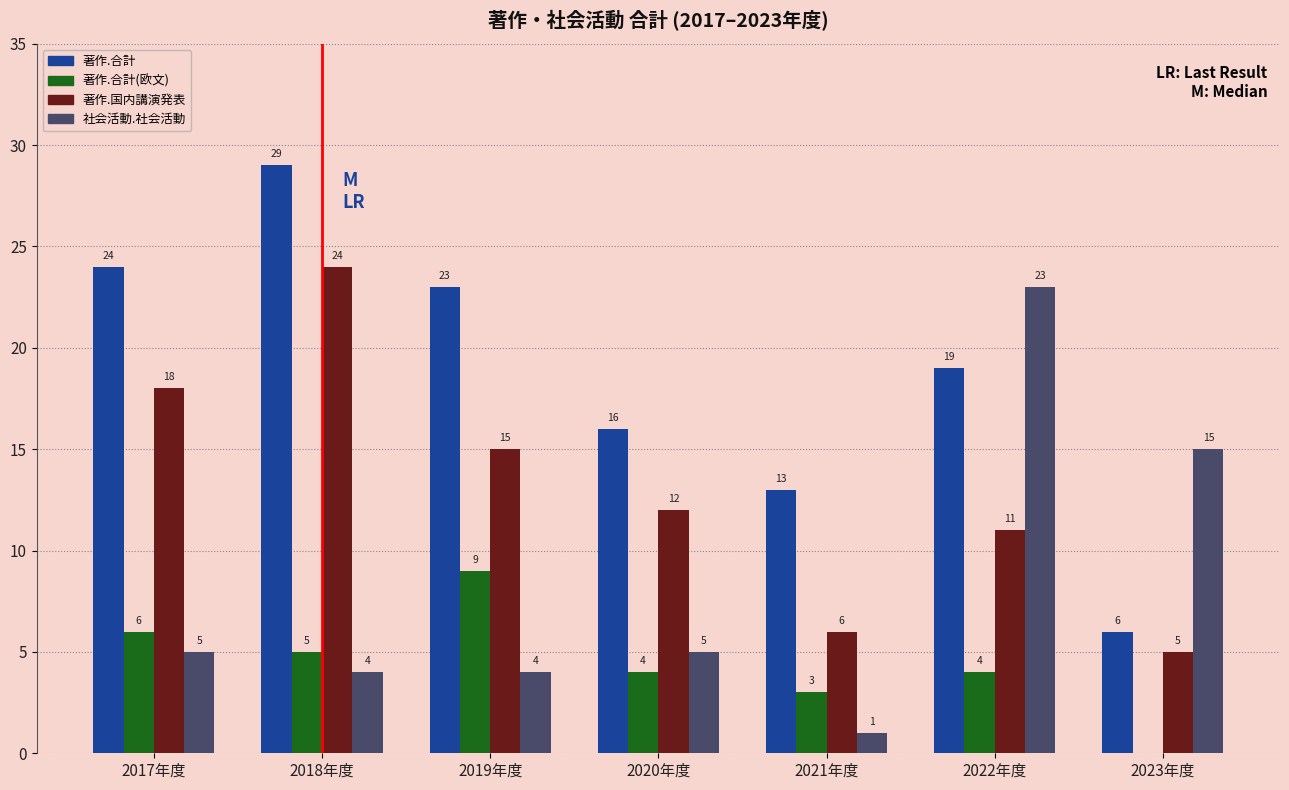

Reading left to right, list all the values displayed in this chart.

著作.合計: 2017年度=24	2018年度=29	2019年度=23	2020年度=16	2021年度=13	2022年度=19	2023年度=6
著作.合計(欧文): 2017年度=6	2018年度=5	2019年度=9	2020年度=4	2021年度=3	2022年度=4	2023年度=0
著作.国内講演発表: 2017年度=18	2018年度=24	2019年度=15	2020年度=12	2021年度=6	2022年度=11	2023年度=5
社会活動.社会活動: 2017年度=5	2018年度=4	2019年度=4	2020年度=5	2021年度=1	2022年度=23	2023年度=15